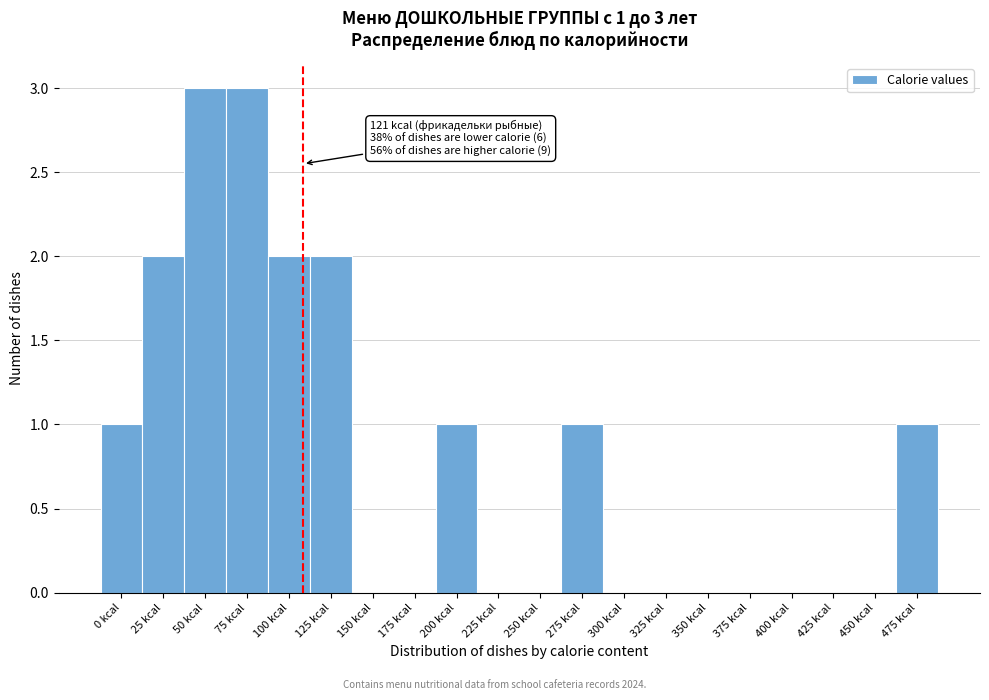

Reading right to left, transcribe all the data shown in this chart.

475 kcal=1	450 kcal=0	425 kcal=0	400 kcal=0	375 kcal=0	350 kcal=0	325 kcal=0	300 kcal=0	275 kcal=1	250 kcal=0	225 kcal=0	200 kcal=1	175 kcal=0	150 kcal=0	125 kcal=2	100 kcal=2	75 kcal=3	50 kcal=3	25 kcal=2	0 kcal=1